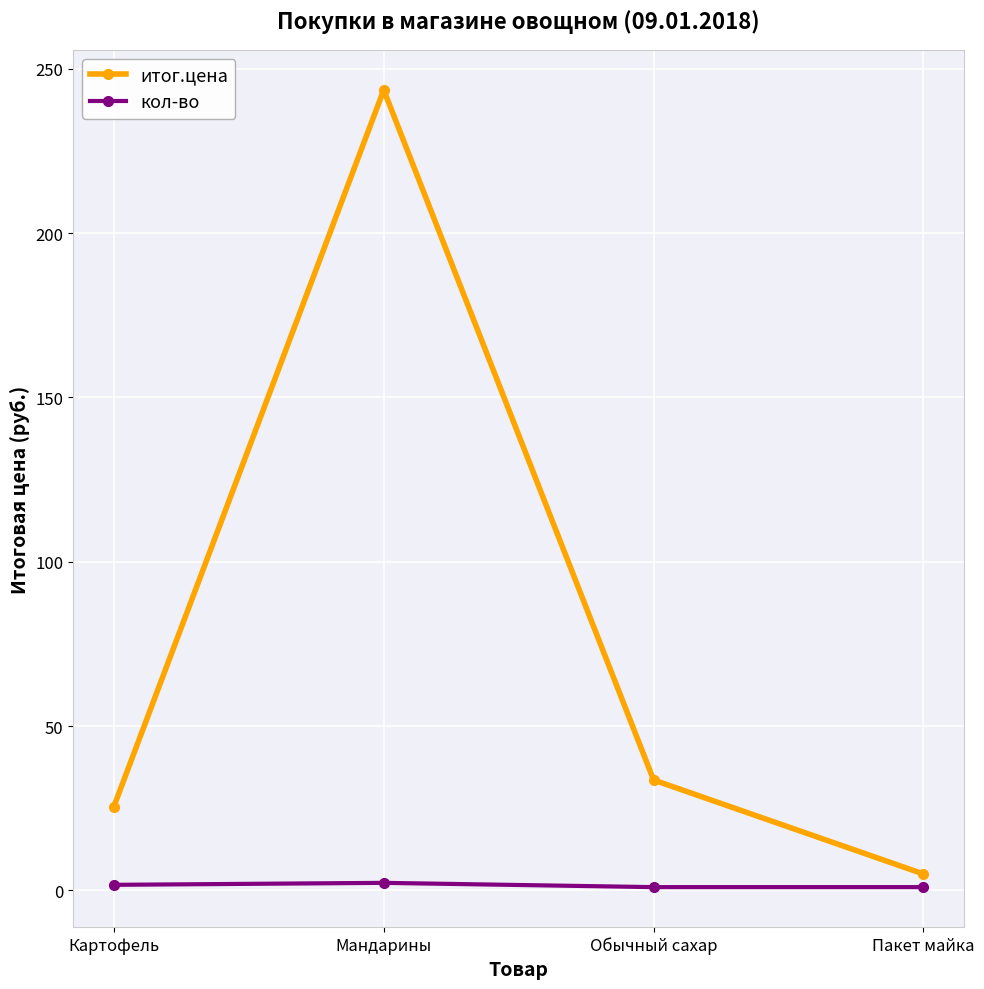

Rank the series at Картофель from lowest to highest value.

кол-во, итог.цена